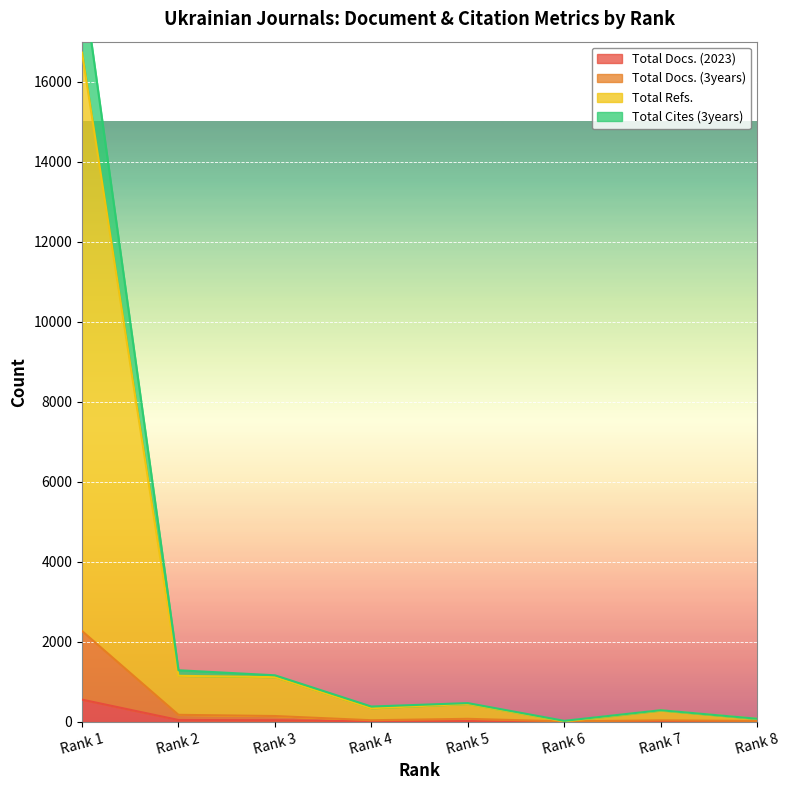

At which category is the sum across all series the highest?

Rank 1